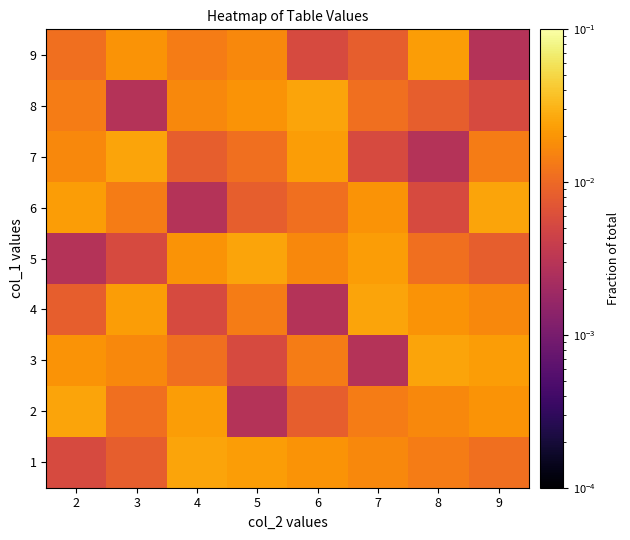

Reading left to right, what are all the values shown in this chart?

1: 2=0.0	3=0.0	4=0.0	5=0.0	6=0.0	7=0.0	8=0.0	9=0.0
2: 2=0.0	3=0.0	4=0.0	5=0.0	6=0.0	7=0.0	8=0.0	9=0.0
3: 2=0.0	3=0.0	4=0.0	5=0.0	6=0.0	7=0.0	8=0.0	9=0.0
4: 2=0.0	3=0.0	4=0.0	5=0.0	6=0.0	7=0.0	8=0.0	9=0.0
5: 2=0.0	3=0.0	4=0.0	5=0.0	6=0.0	7=0.0	8=0.0	9=0.0
6: 2=0.0	3=0.0	4=0.0	5=0.0	6=0.0	7=0.0	8=0.0	9=0.0
7: 2=0.0	3=0.0	4=0.0	5=0.0	6=0.0	7=0.0	8=0.0	9=0.0
8: 2=0.0	3=0.0	4=0.0	5=0.0	6=0.0	7=0.0	8=0.0	9=0.0
9: 2=0.0	3=0.0	4=0.0	5=0.0	6=0.0	7=0.0	8=0.0	9=0.0